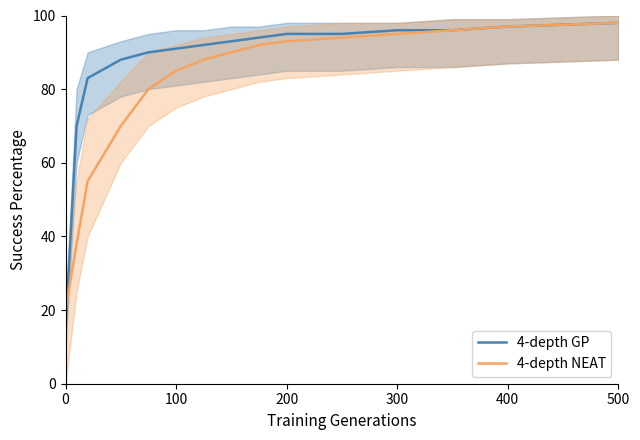

What is the highest value of the 4-depth NEAT series?

98